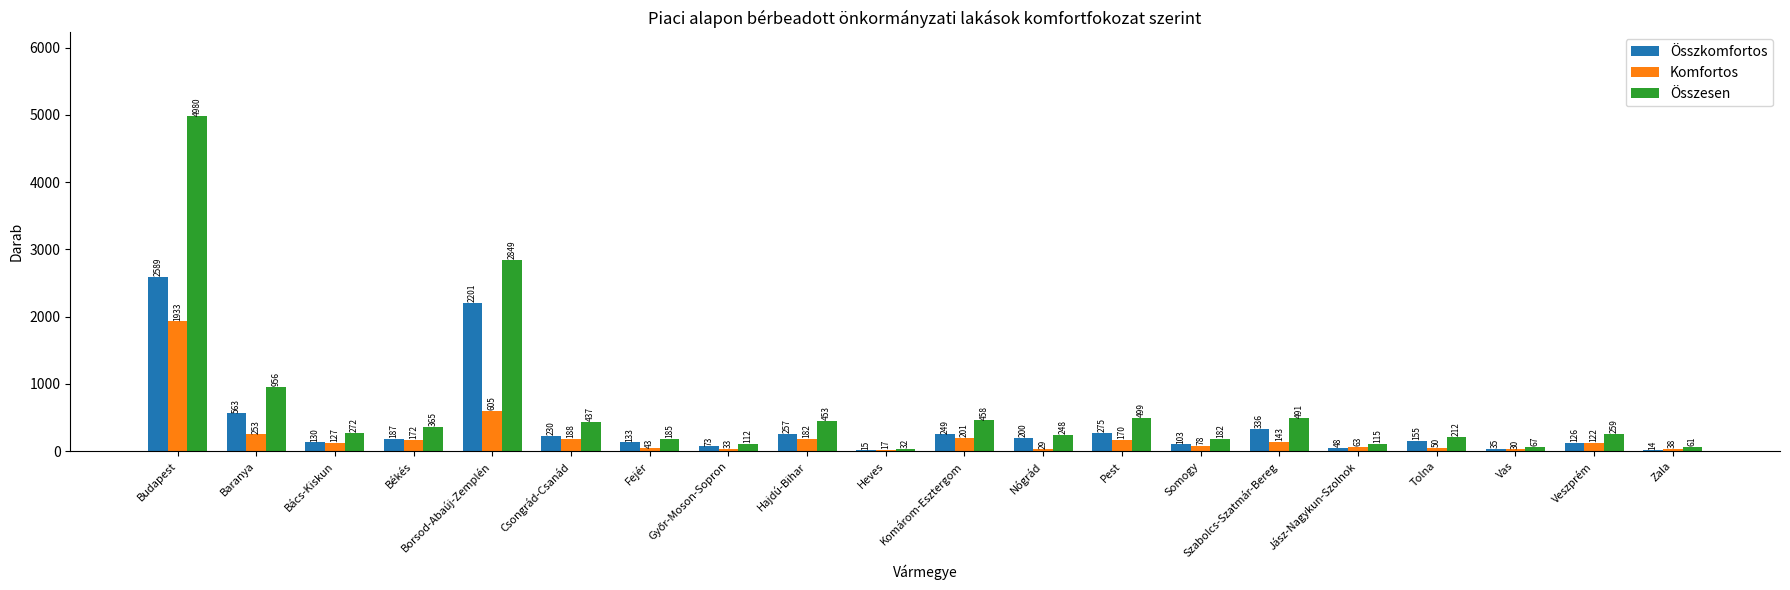

Is it true that Komfortos equals 605 at Borsod-Abaúj-Zemplén?

True